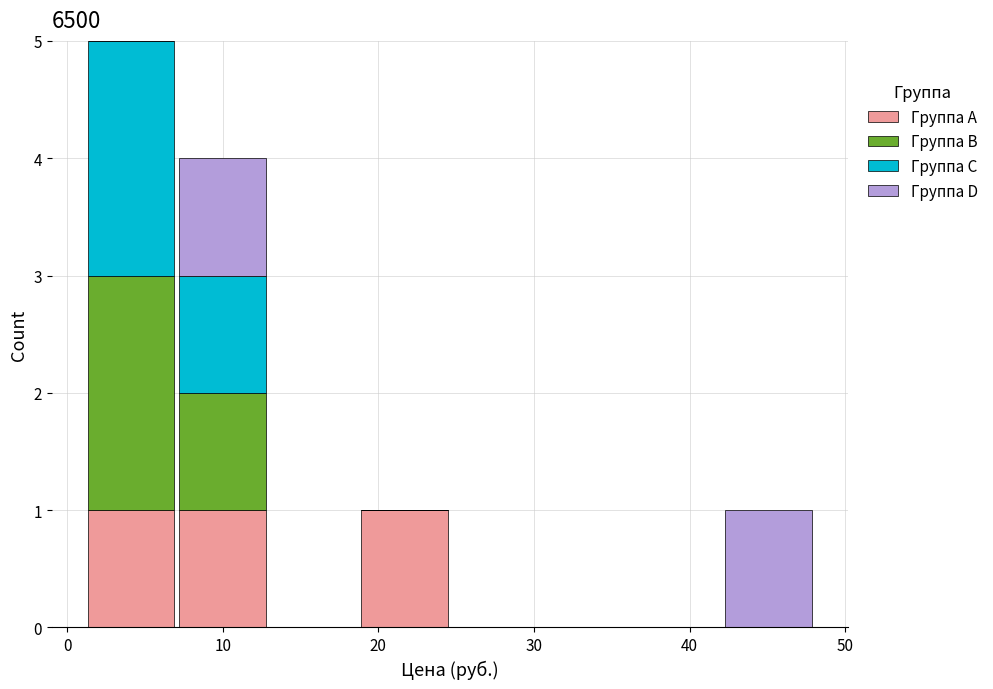

Reading left to right, list every stacked bar in this chart as the range it spans on the x-axis followed by its total height. Neither the bar edges nor the heights are printed on the chart, so give them approximately, as read against the axes.

1 to 7: 5
7 to 13: 4
13 to 19: 0
19 to 25: 1
25 to 30: 0
30 to 36: 0
36 to 42: 0
42 to 48: 1